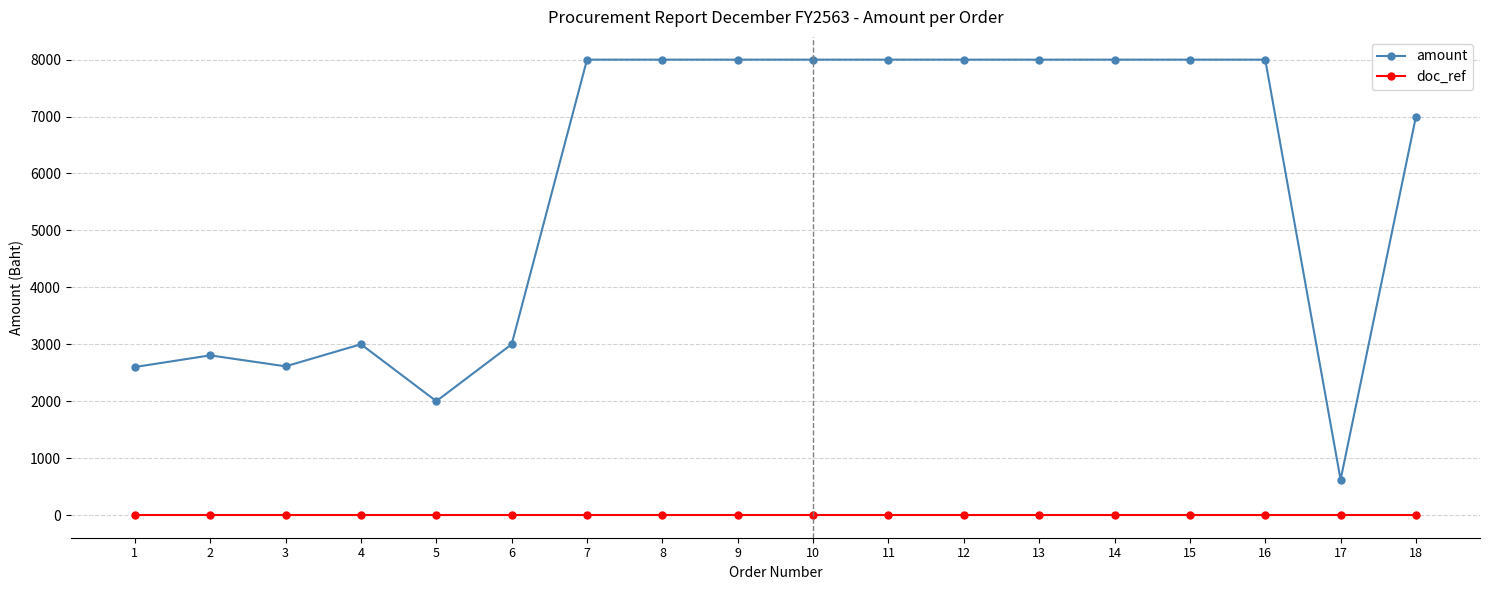

What is the value of the amount point at the 13th from the left?

8000